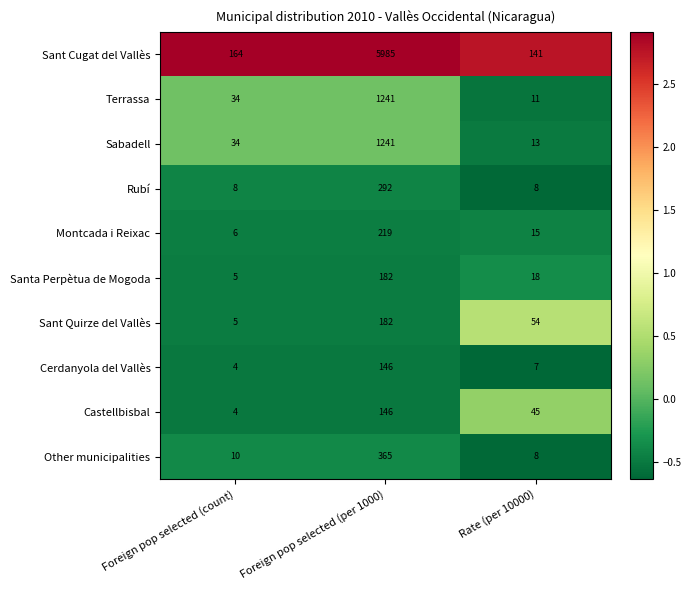

What is the average value of the Cerdanyola del Vallès series?

52